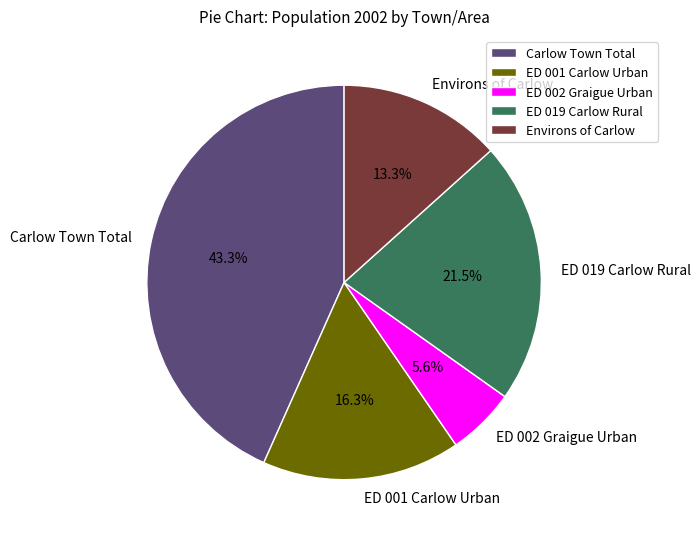

The Environs of Carlow slice represents 6% of the pie. True or false?

False